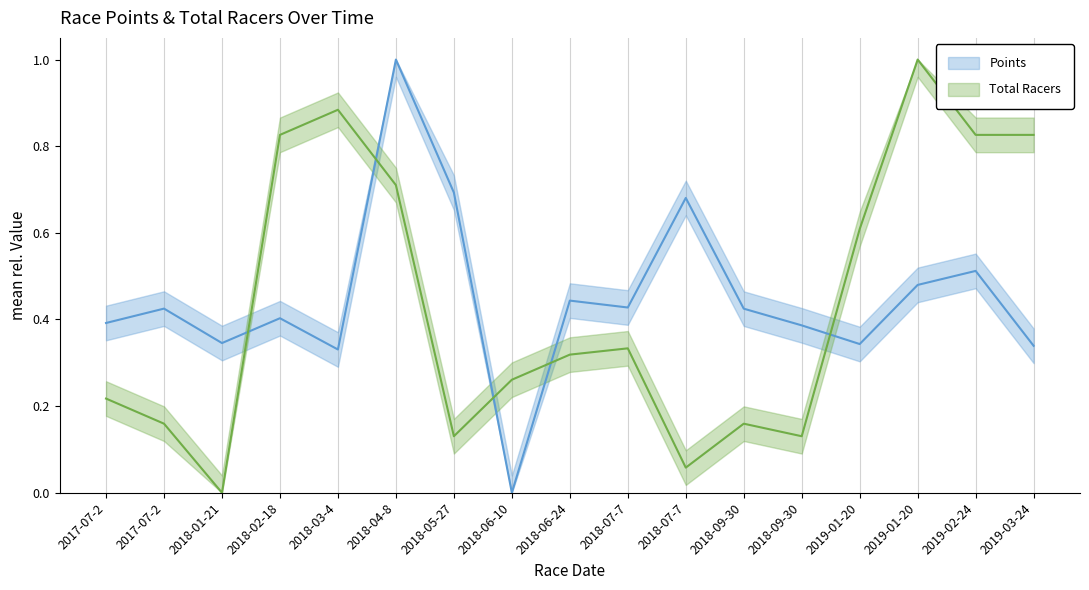

Which series has the widest spread of values?

Points